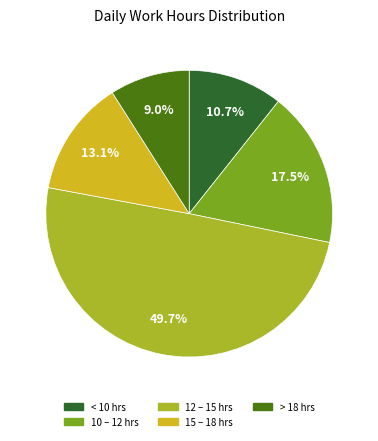

To the nearest percent, what is the average slice percentage?

20%